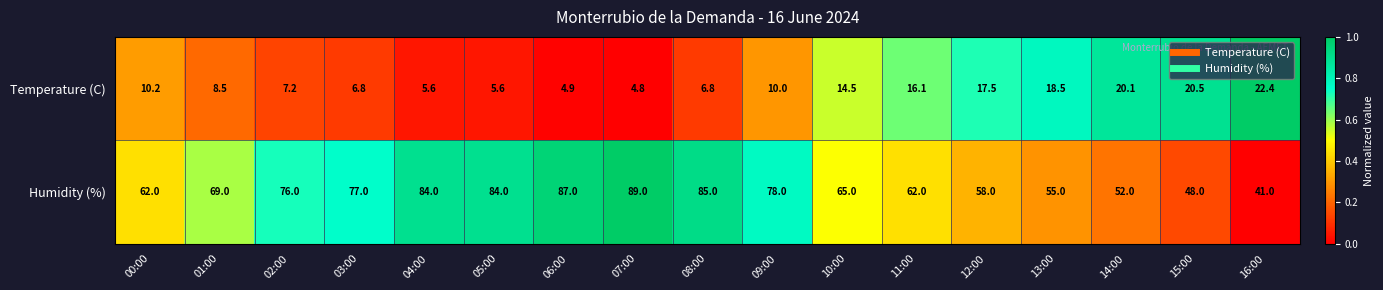

What is the total value across all series at 07:00?

93.8